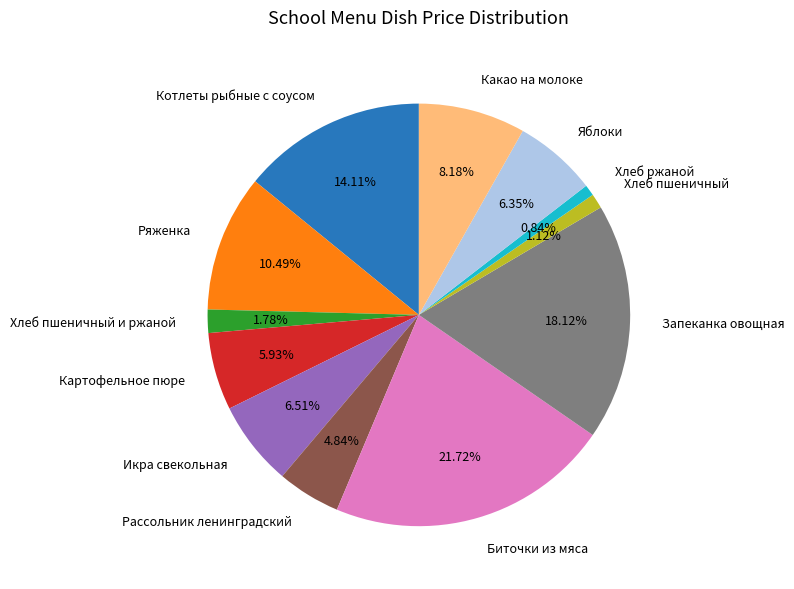

Is Ряженка the majority of the pie?

No